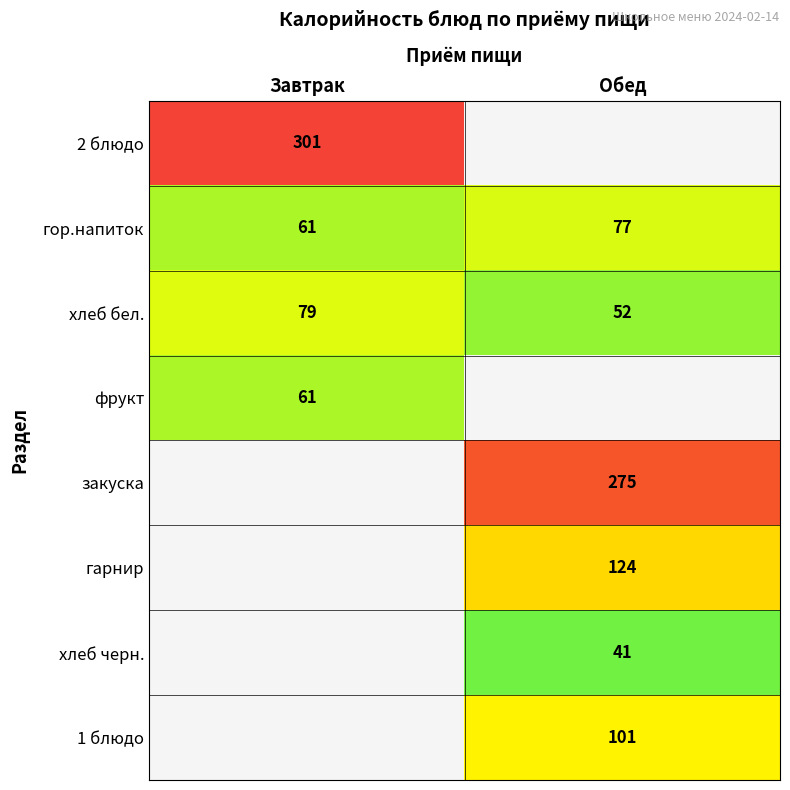

At how many categories does at least one series exceed 188?

2